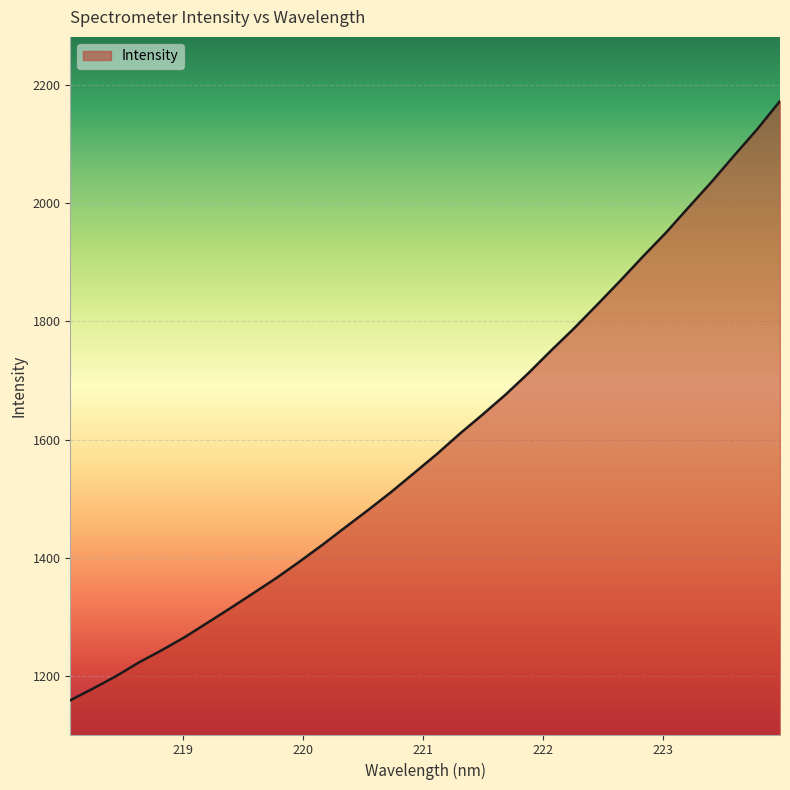

What is the minimum value shown in the chart?

1158.3